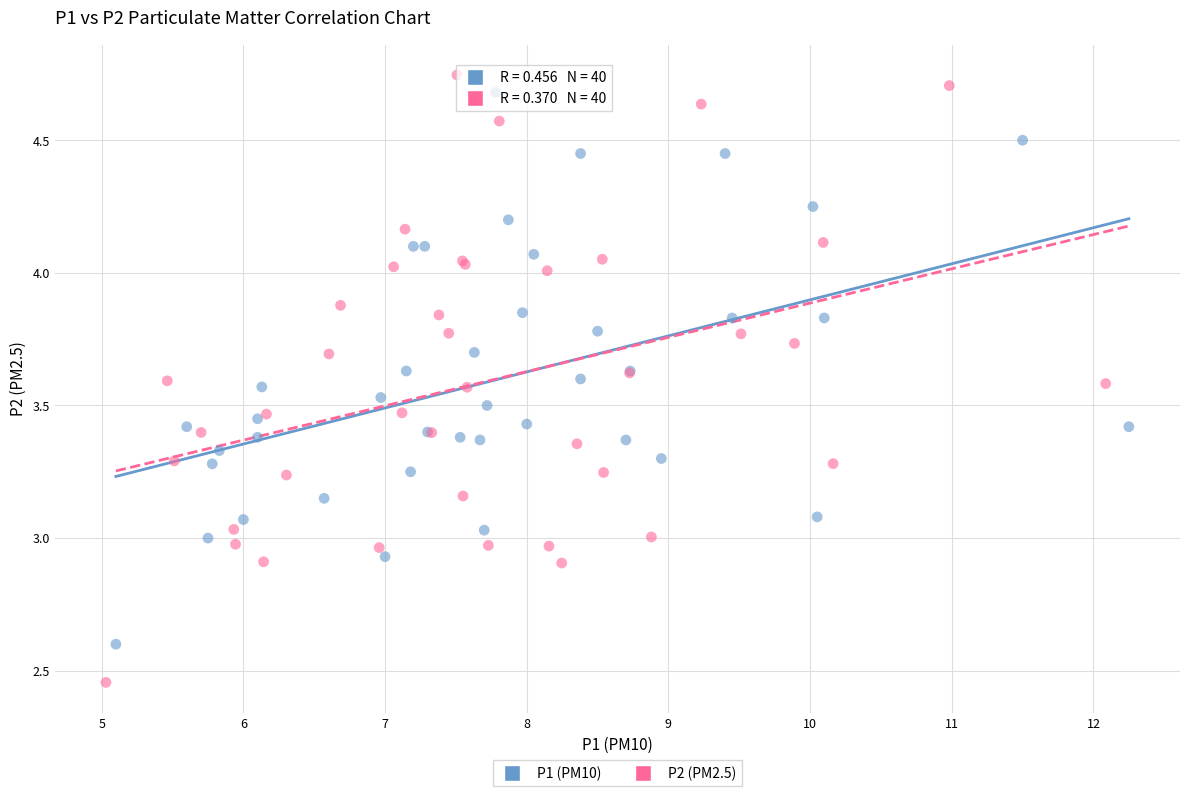

What are all the series names shown in the legend?

P1 (PM10), P2 (PM2.5)